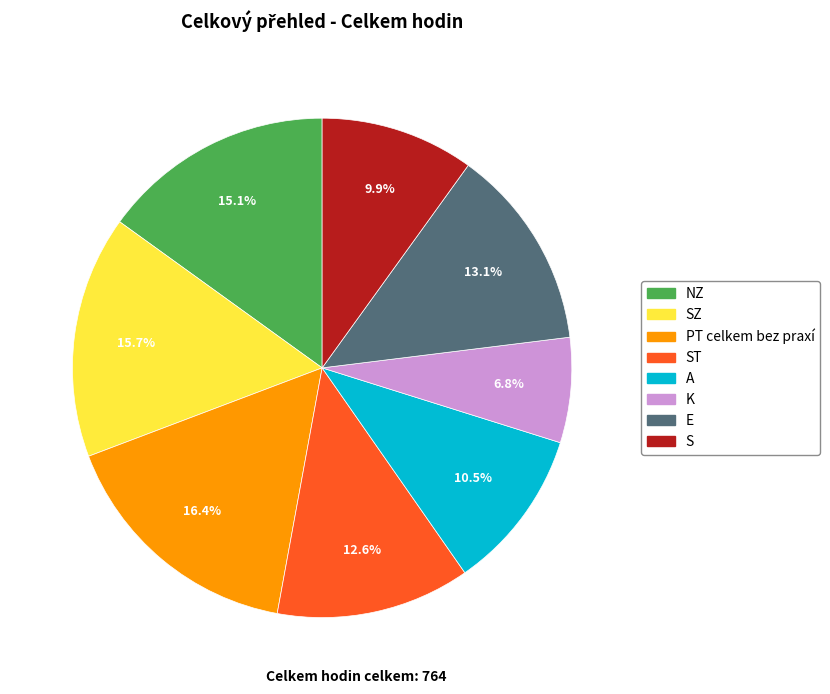

Between ST and SZ, which is larger?

SZ